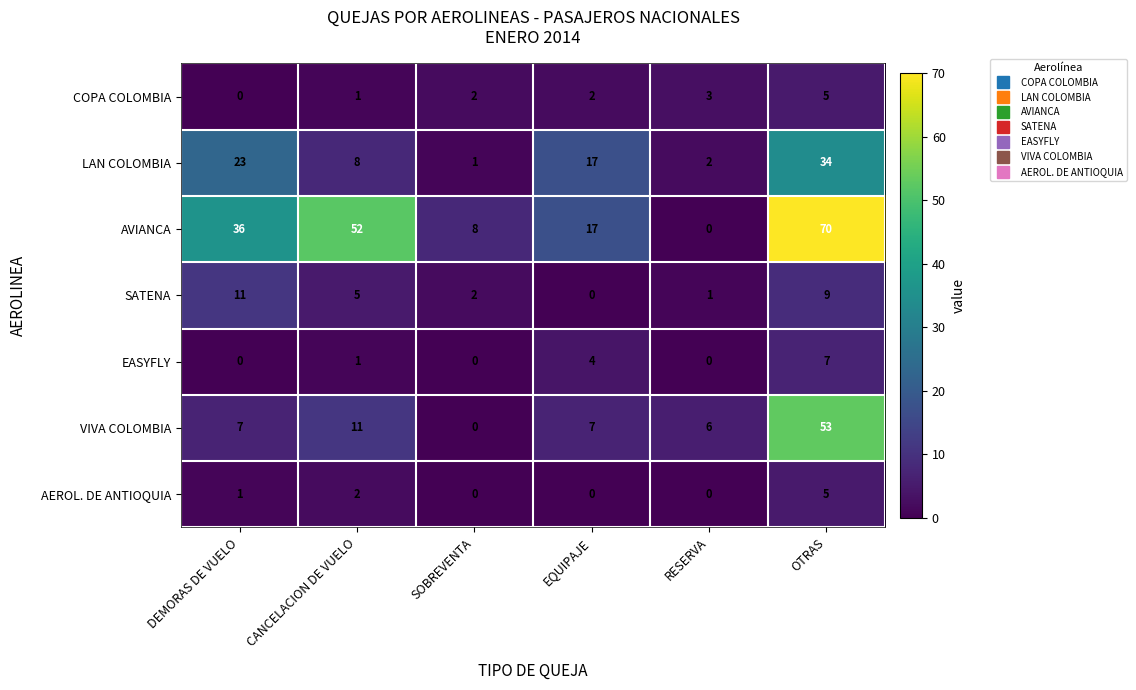

How many data points in COPA COLOMBIA are less than 2?

2